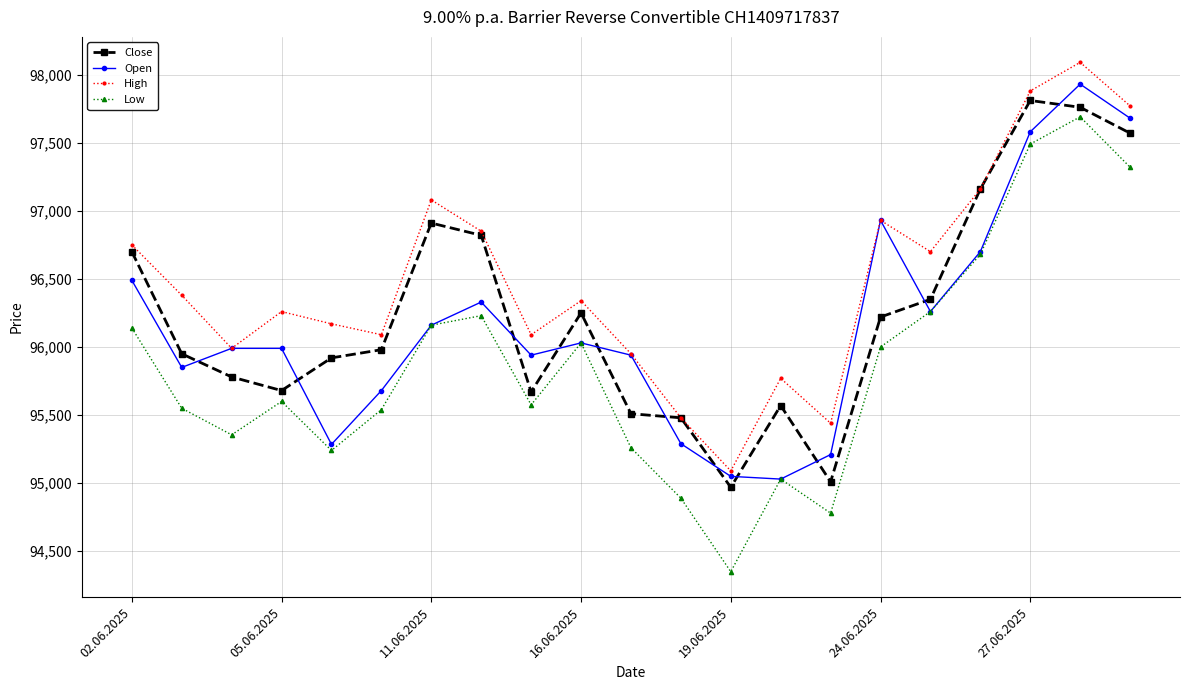

Which series has the largest range (max minus min)?

Low